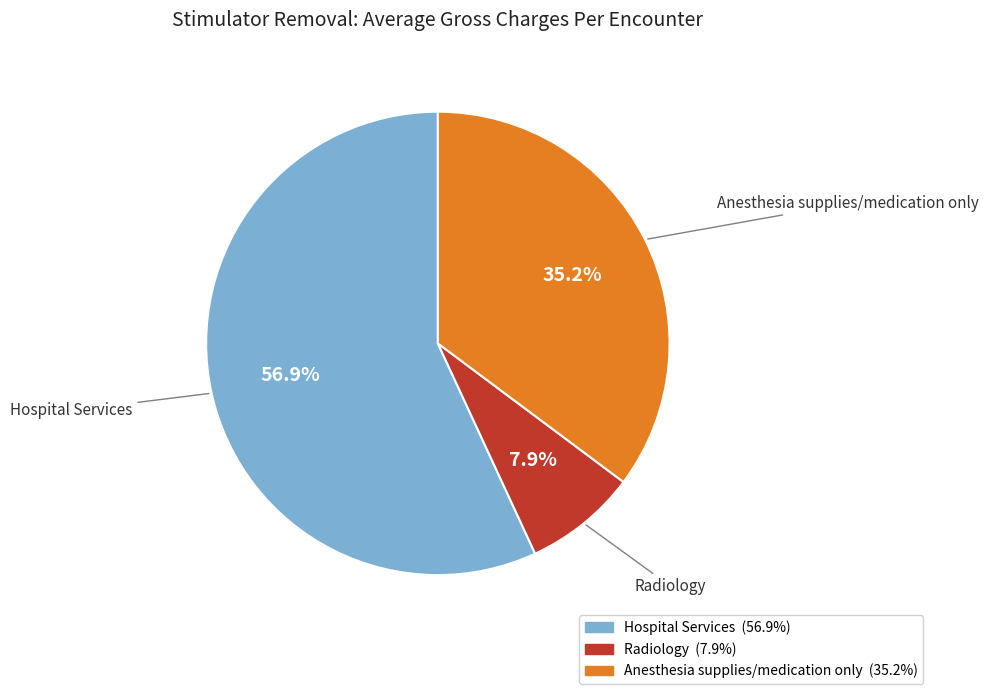

Rank the categories by value from lowest to highest.

Radiology, Anesthesia supplies/medication only, Hospital Services